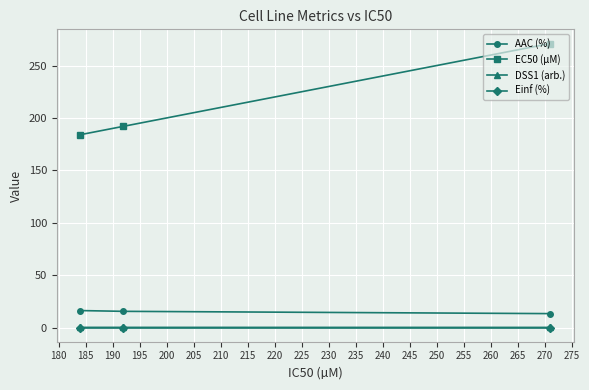

Which series has the largest total across all categories?

EC50 (µM)